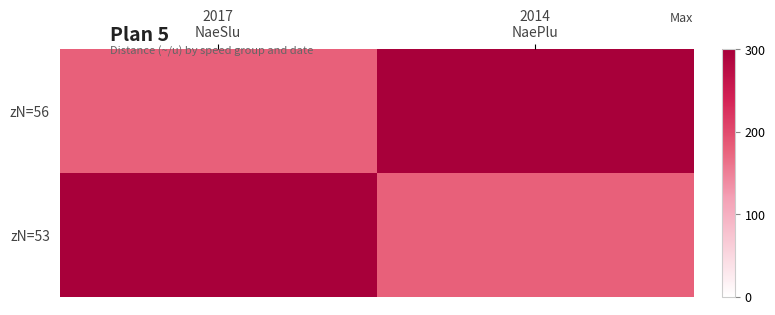

At how many categories does at least one series exceed 274?

2